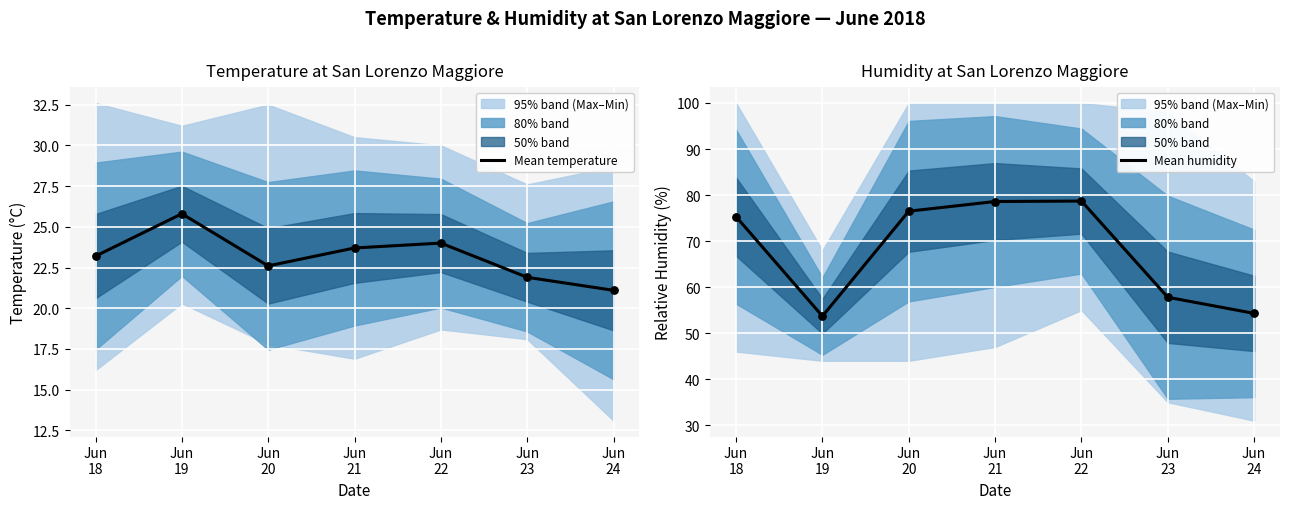

Which series reaches the minimum Y coordinate?

Mean temperature